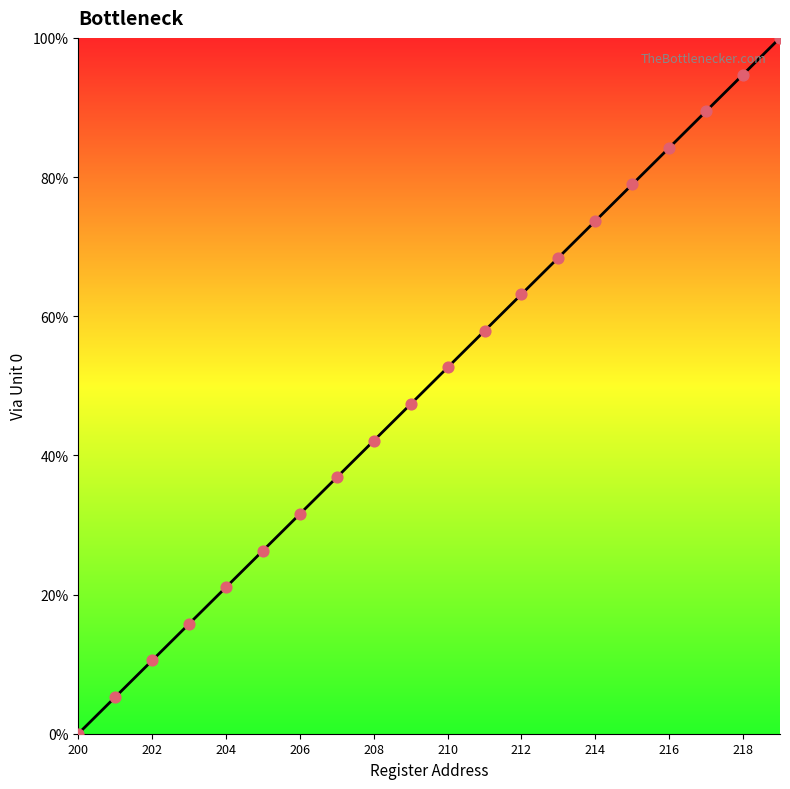

What is the difference between the maximum and minimum values?

100.0